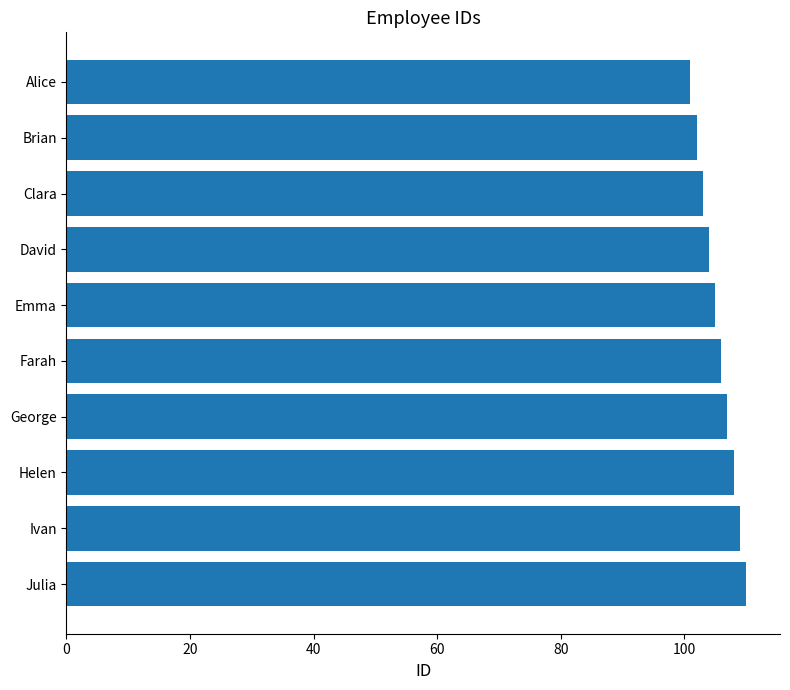

How many data points does each series have?

10